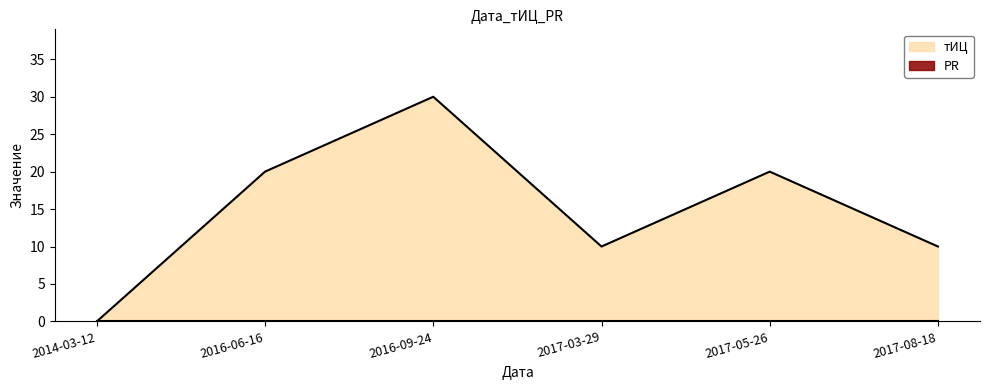

What is the change in value from 2016-06-16 to 2017-03-29?

-10